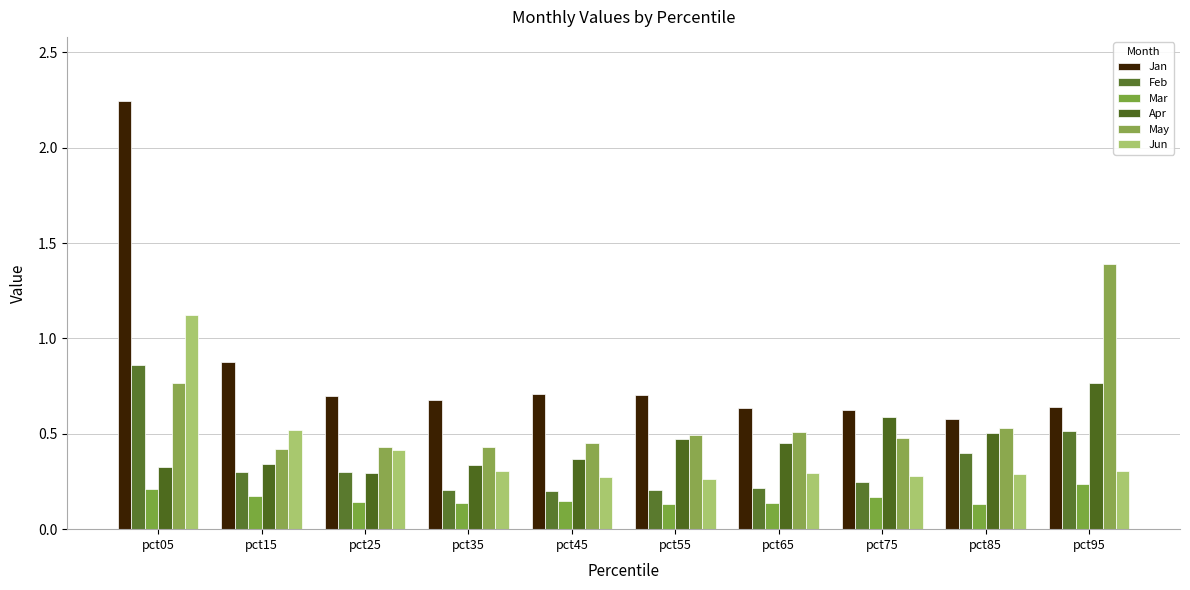

What is the difference between the second highest and minimum values in the May series?

0.3